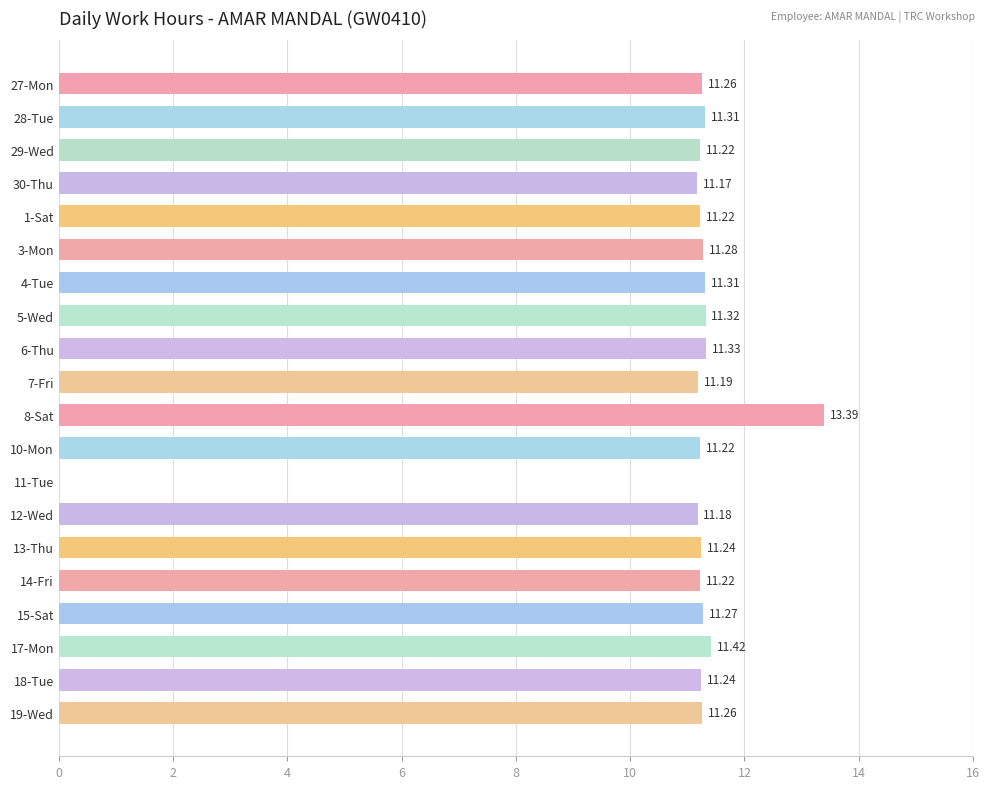

Between 13-Thu and 17-Mon, which is larger?

17-Mon